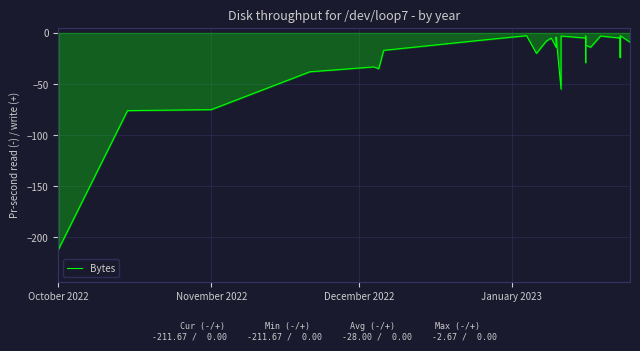

At which category does the chart reach its minimum across all series?

October 2022